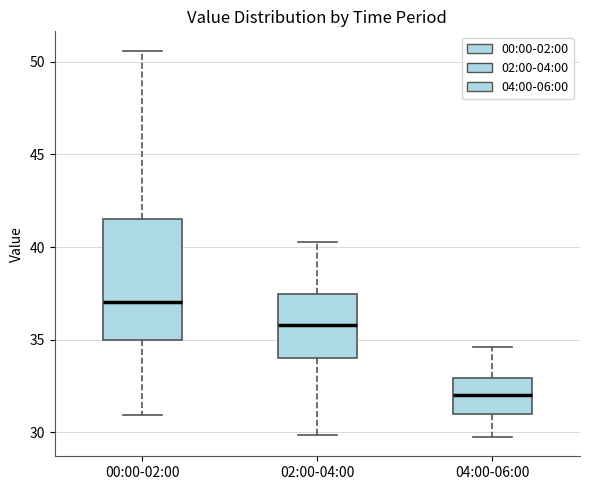

Which box is the tallest, from its lower edge to its upper edge?

00:00-02:00